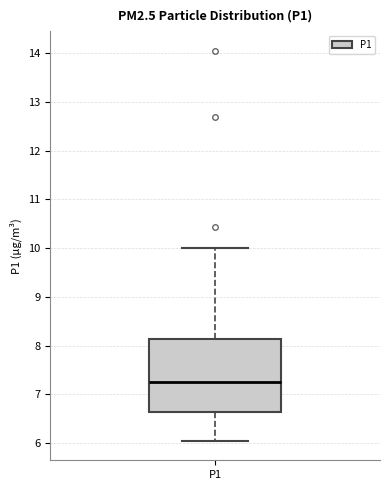

Where is the upper edge of the box for P1 on the y-axis? The values are not printed on the chart, so give them approximately, as read against the axis.

8.1